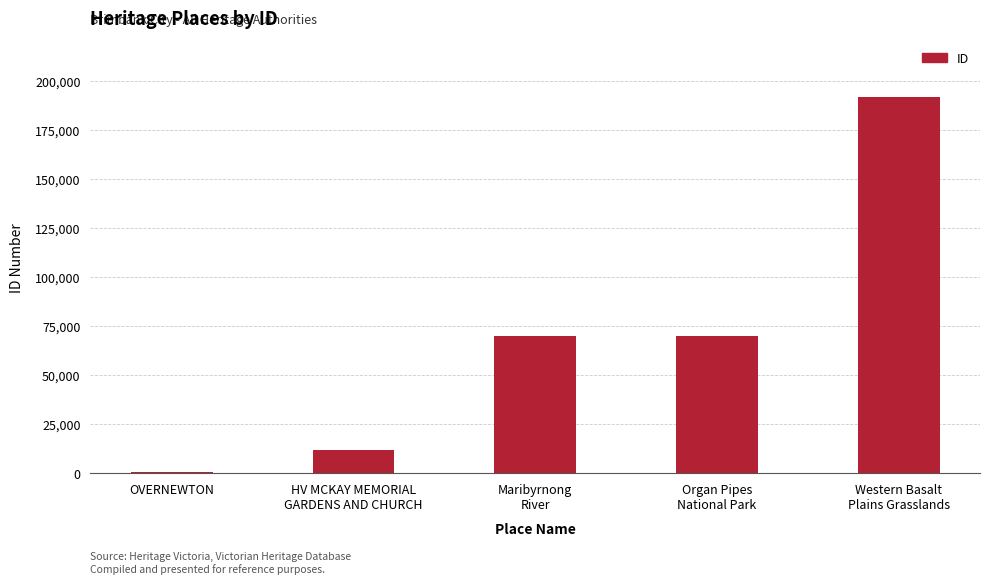

What is the sum of the values at OVERNEWTON and Western Basalt
Plains Grasslands?

192402